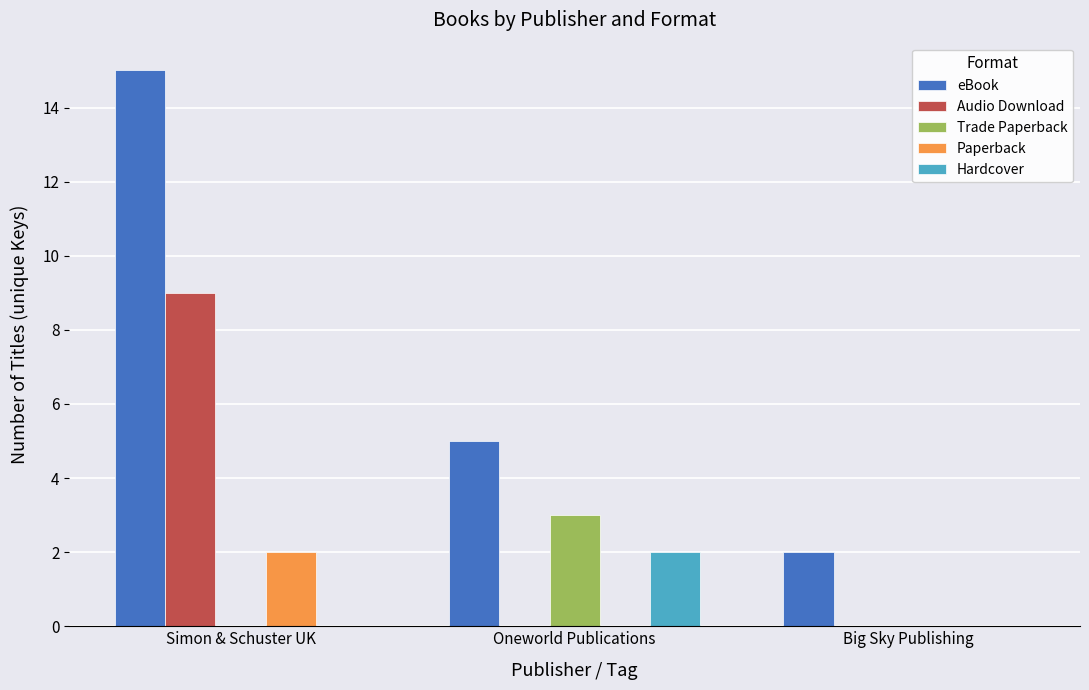

How many distinct data groups are displayed?

5